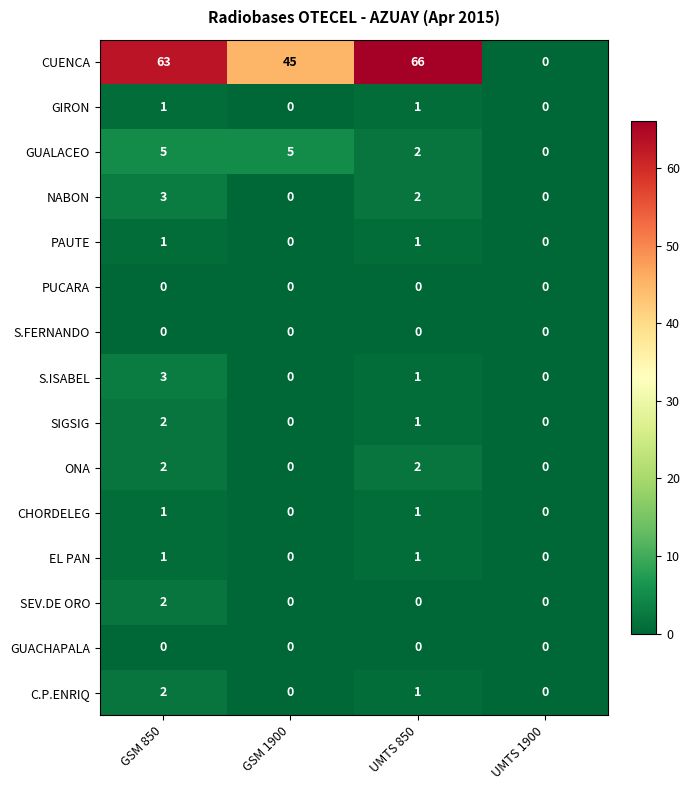

Where does the NABON series first go above 2?

GSM 850